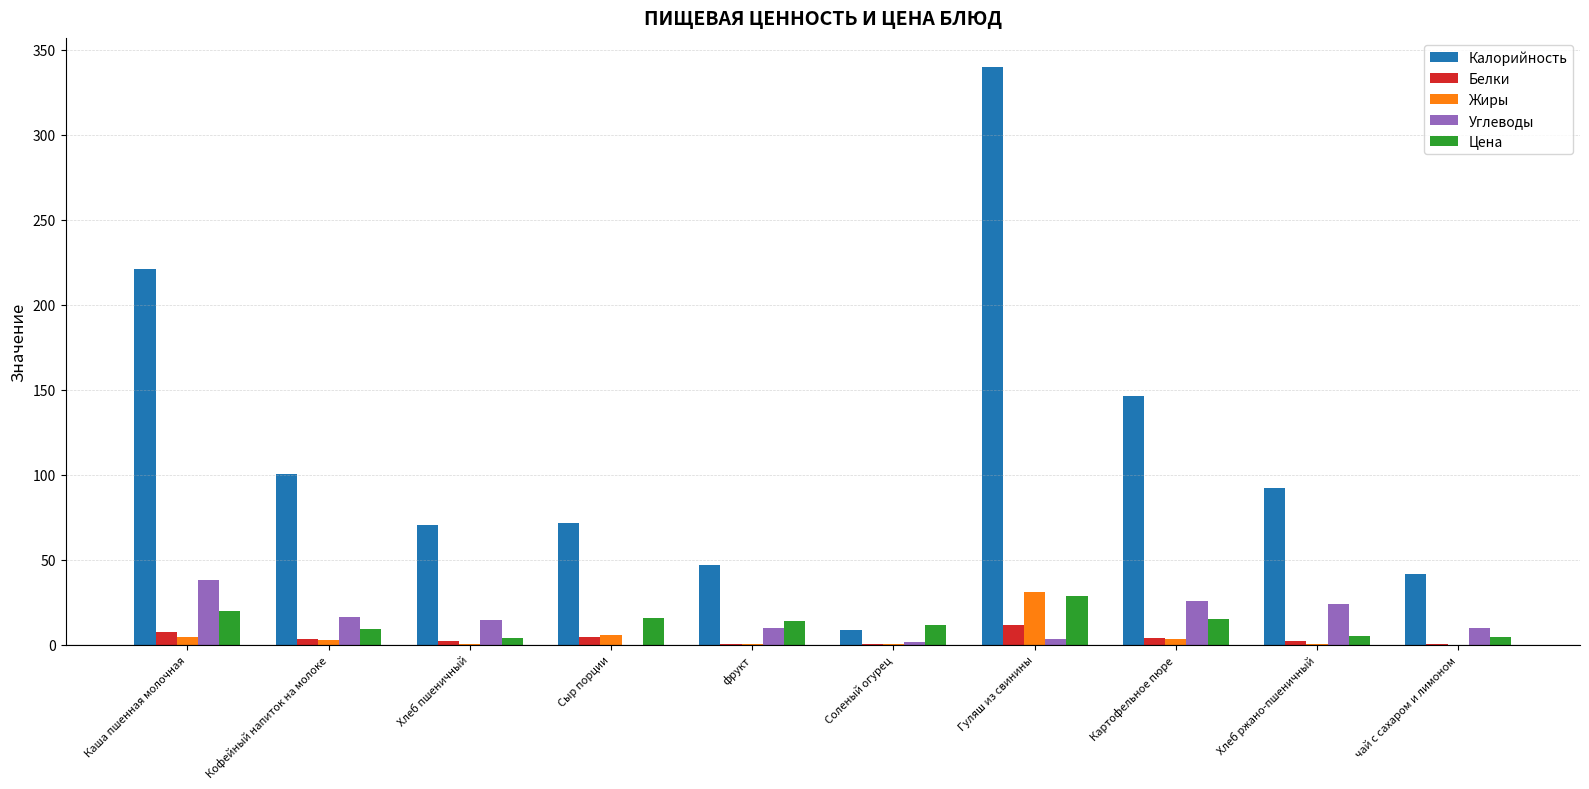

Which series has the largest range (max minus min)?

Калорийность